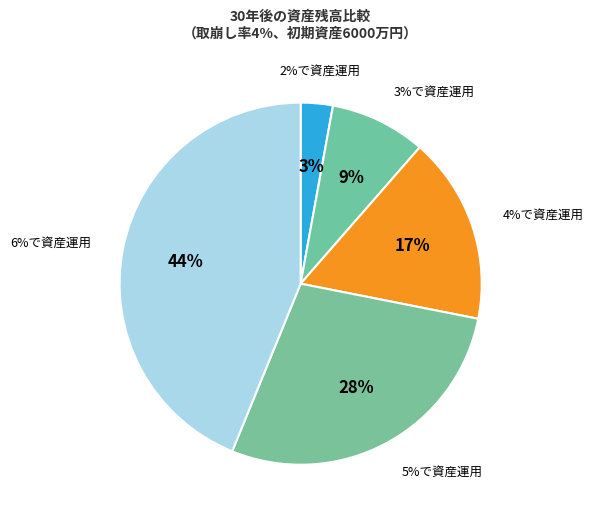

Count the number of slices in the pie.

5